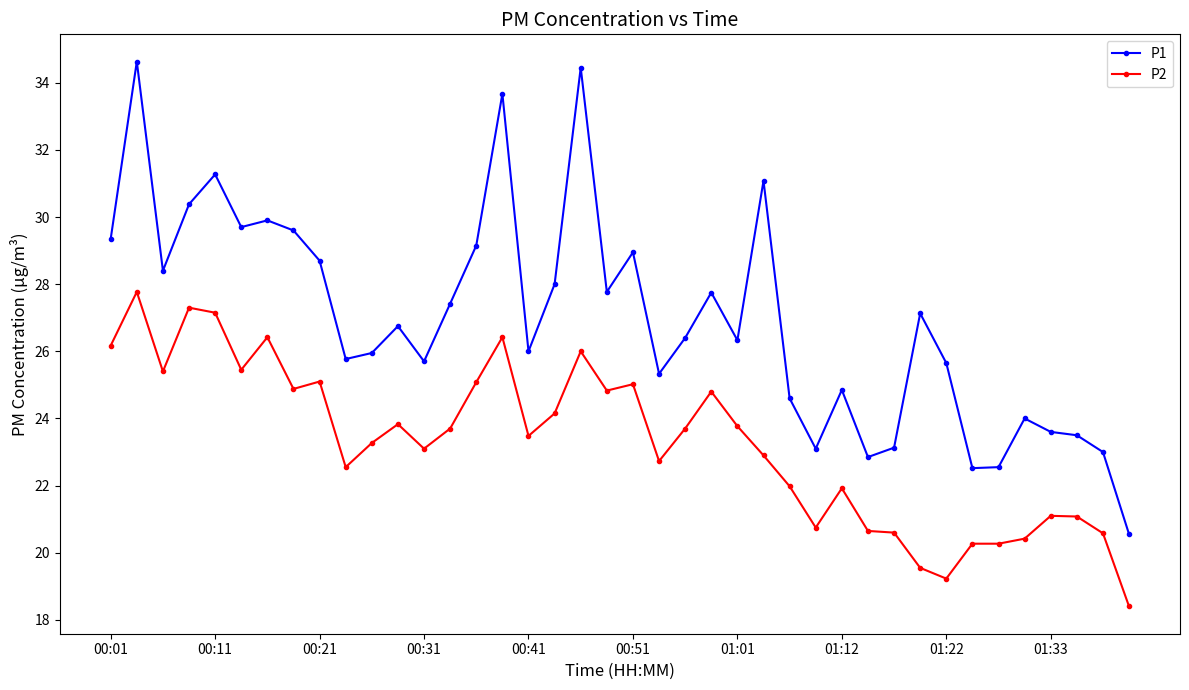

Does the chart display data point markers on the line(s)?

Yes